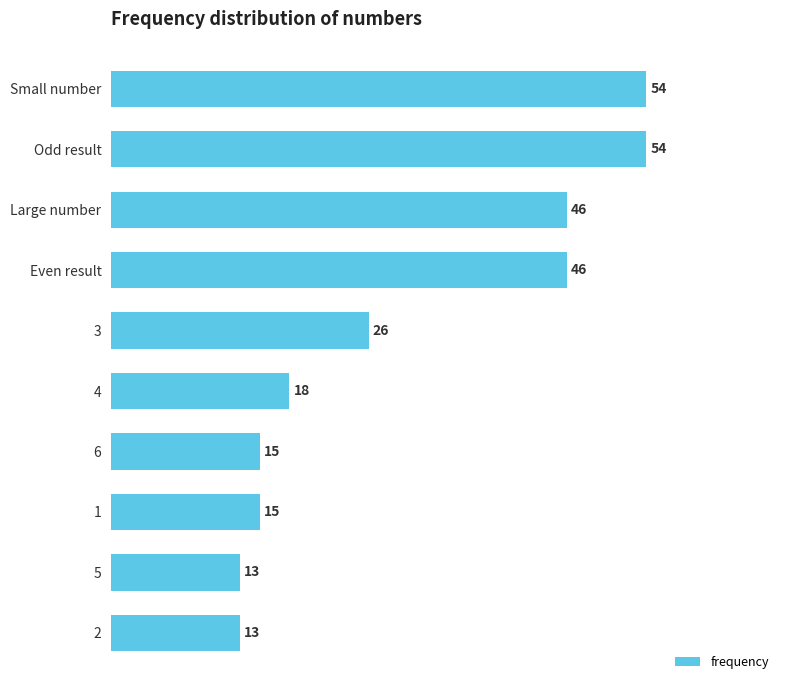

What is the change in value from 5 to Even result?

+33